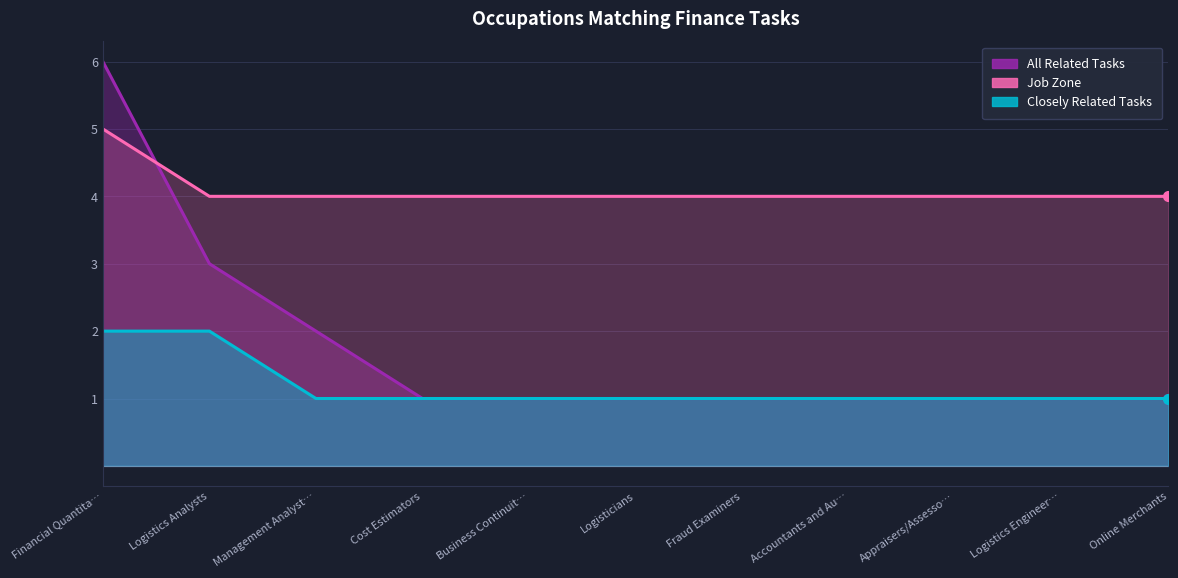

What is the maximum value shown in the chart?

6